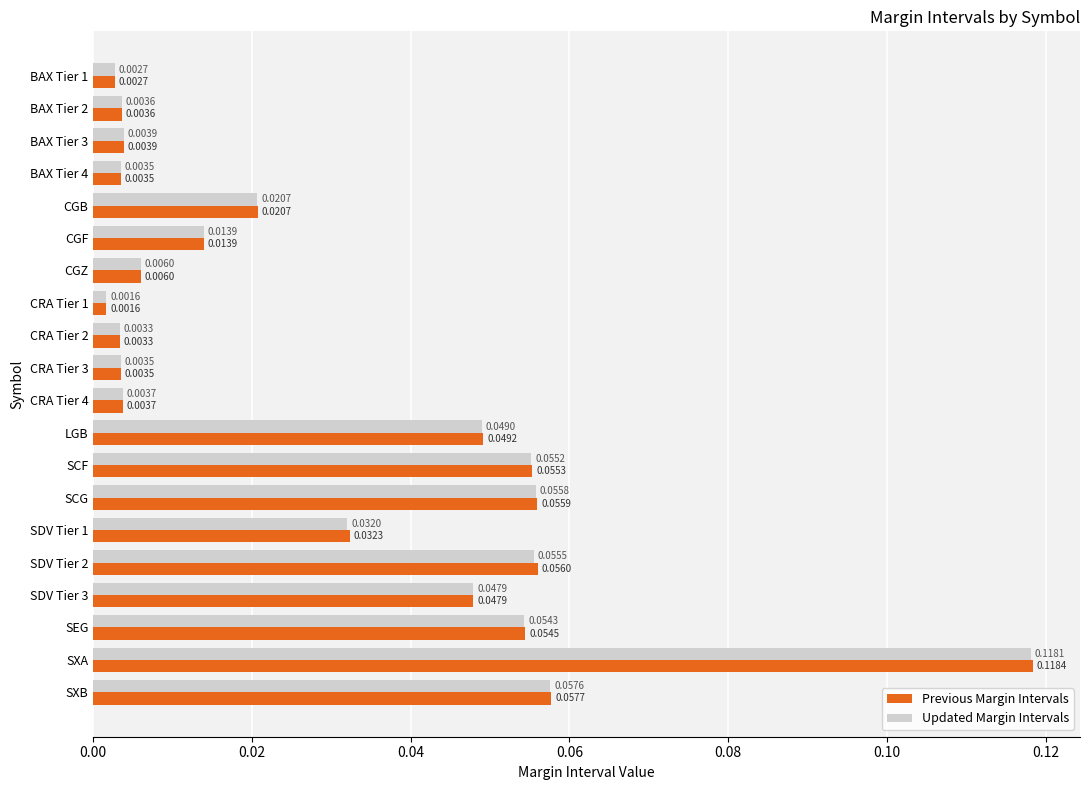

Rank the series at SXA from lowest to highest value.

Updated Margin Intervals, Previous Margin Intervals